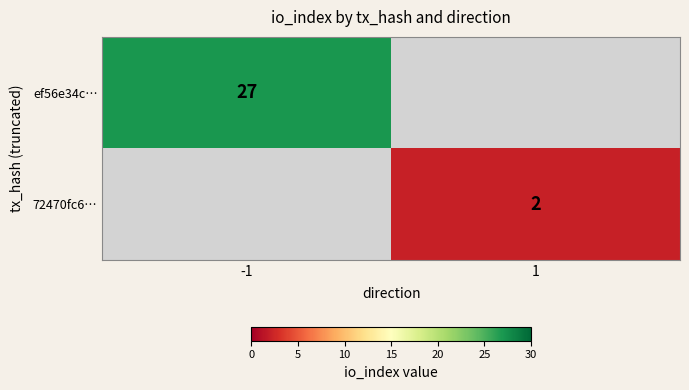

The 72470fc6… series shows 1 at 1. True or false?

False